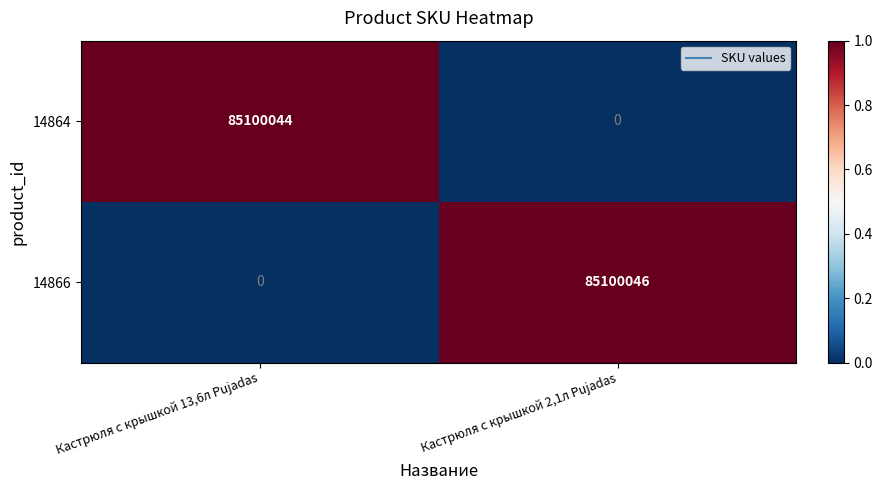

Which series has the largest total across all categories?

14866